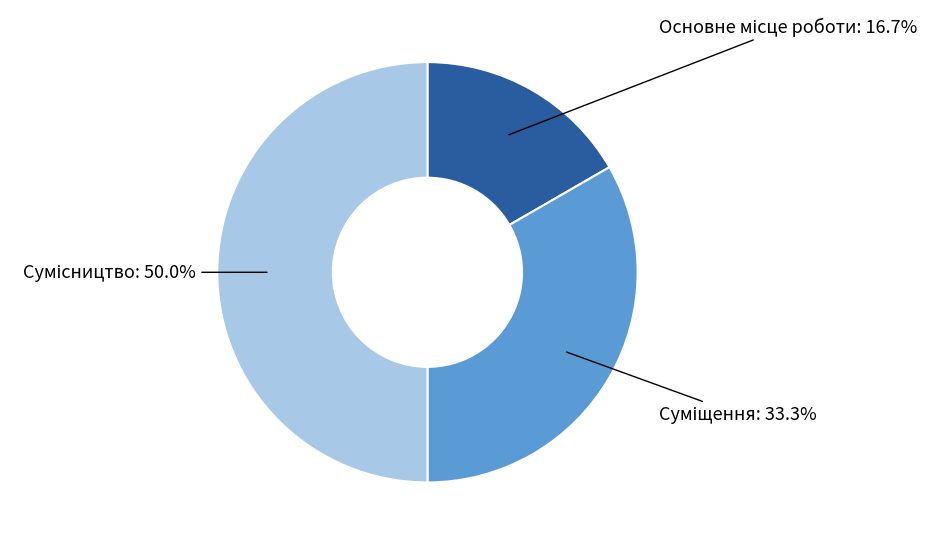

Count the number of slices in the pie.

3